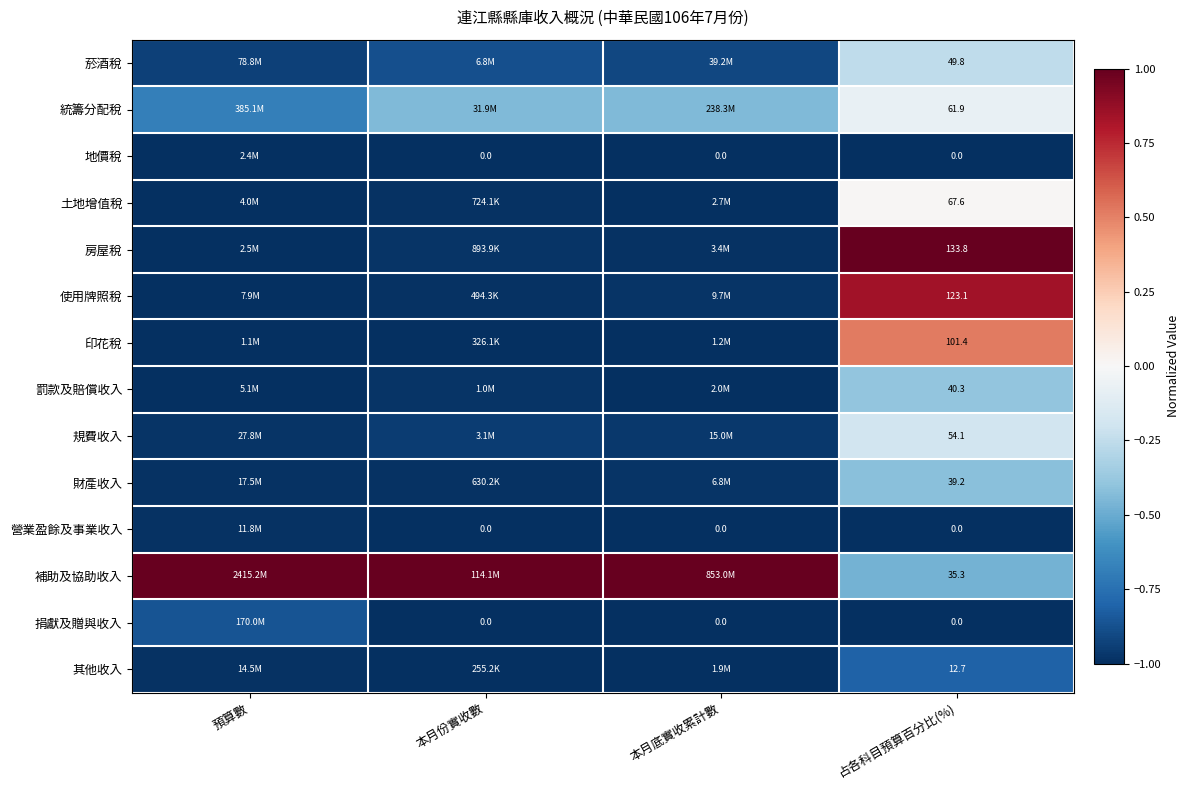

Is the value of 捐獻及贈與收入 at 預算數 greater than the value of 財產收入 at 本月份實收數?

Yes